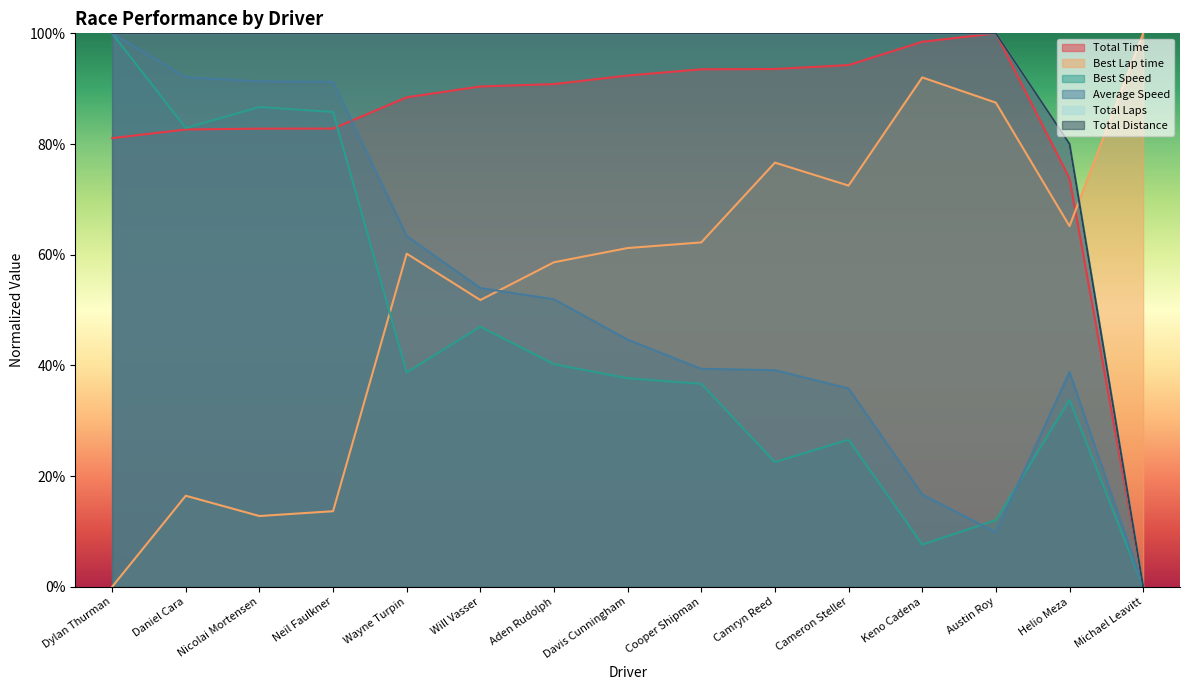

The Total Laps series shows 1.0 at Daniel Cara. True or false?

True